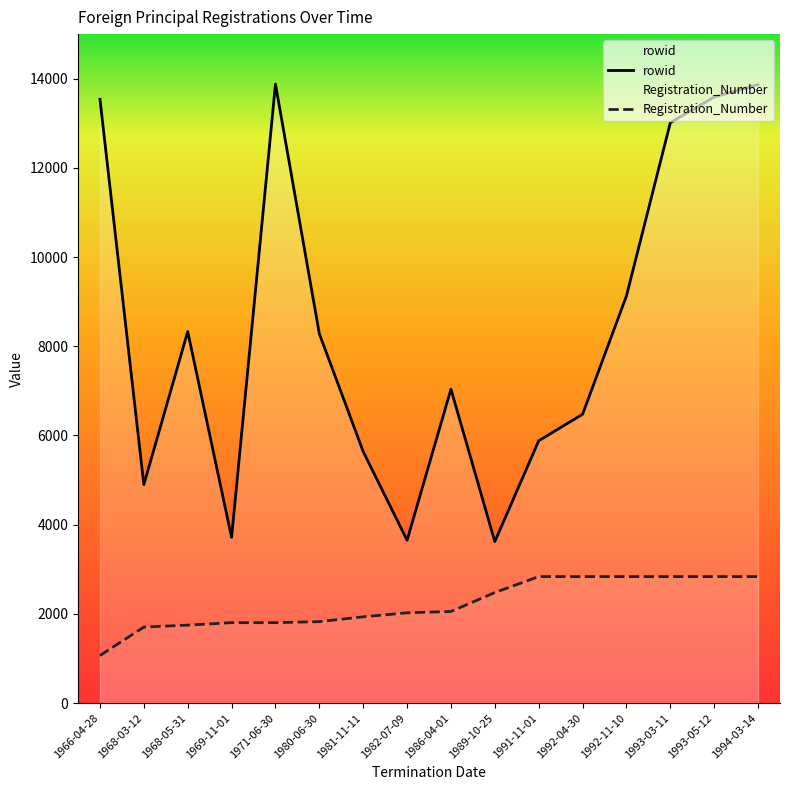

True or false: Registration_Number and rowid cross at least once.

False